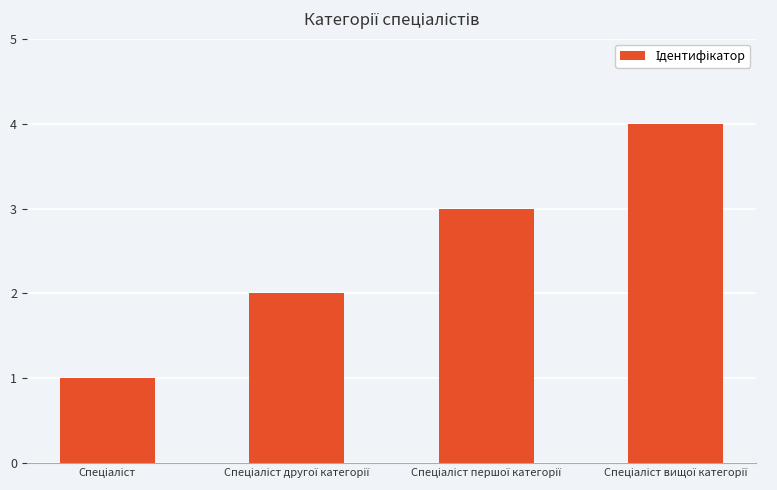

What is the difference between the maximum and minimum values?

3